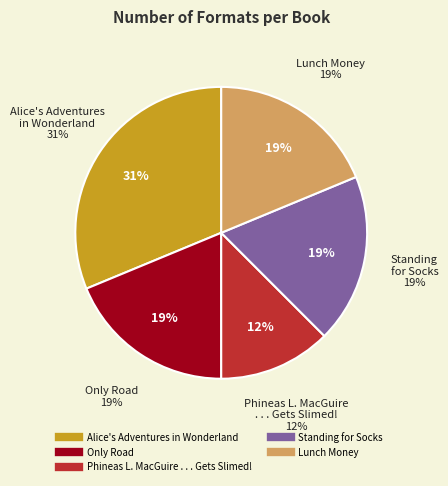

True or false: Alice's Adventures in Wonderland accounts for 31% of the total.

True